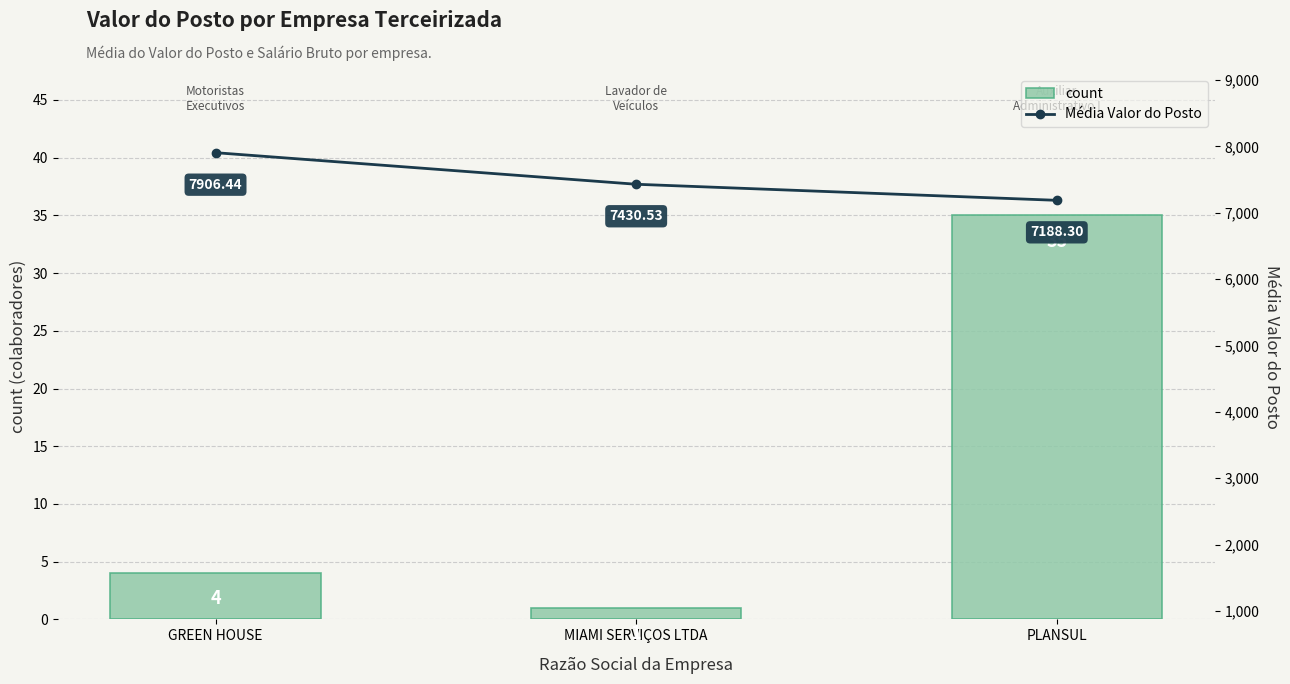

The value of count at GREEN HOUSE is 4.0. True or false?

True